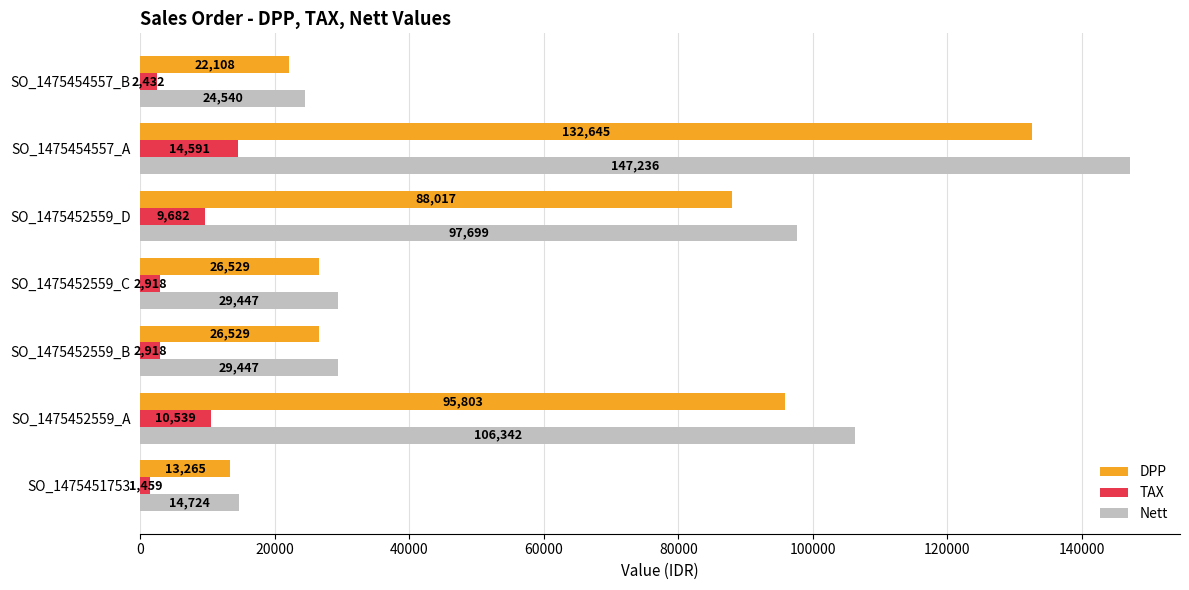

What is the spread (max minus min) of values at SO_1475451753?

13265